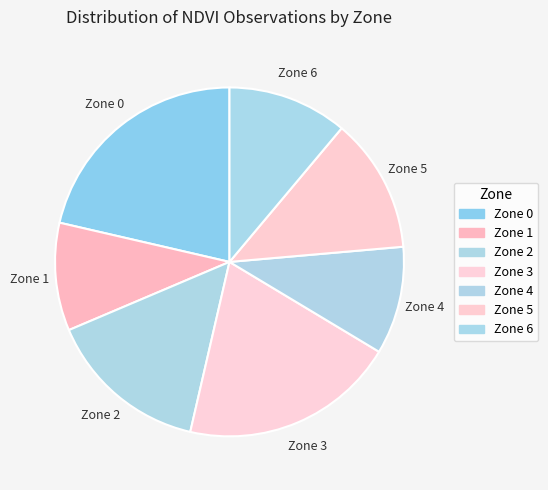

What is the largest slice in the pie chart?

Zone 0